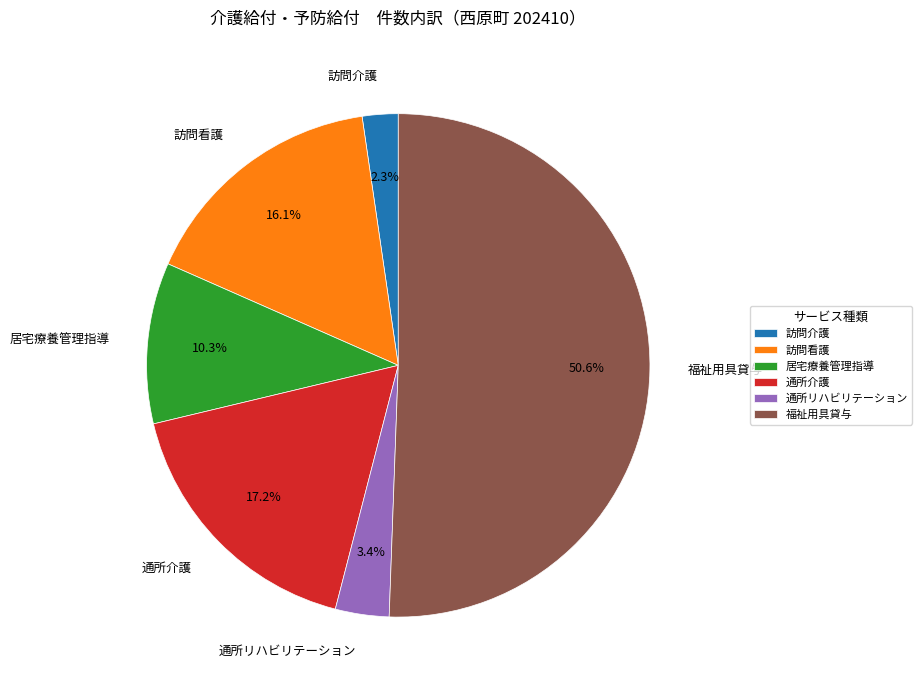

Combined, what portion of the pie is 訪問看護 and 通所リハビリテーション?

19.5%